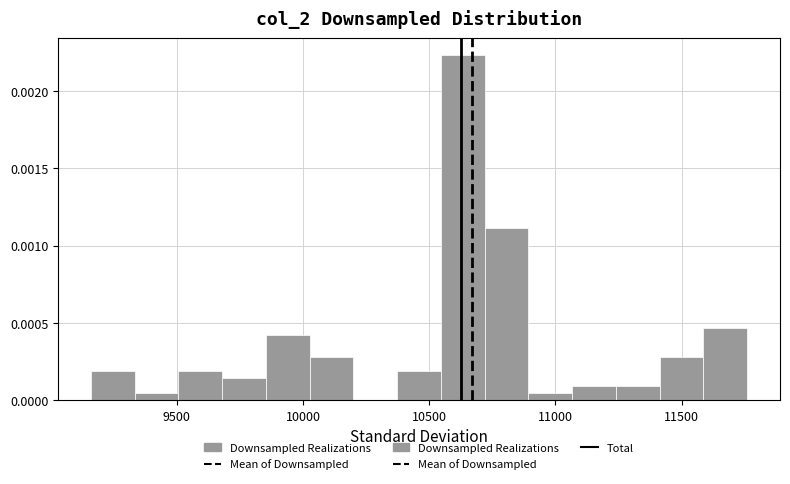

Around what value on the x-axis is the tallest bar? Give the approximate position of its centre, as read against the axis.

10650